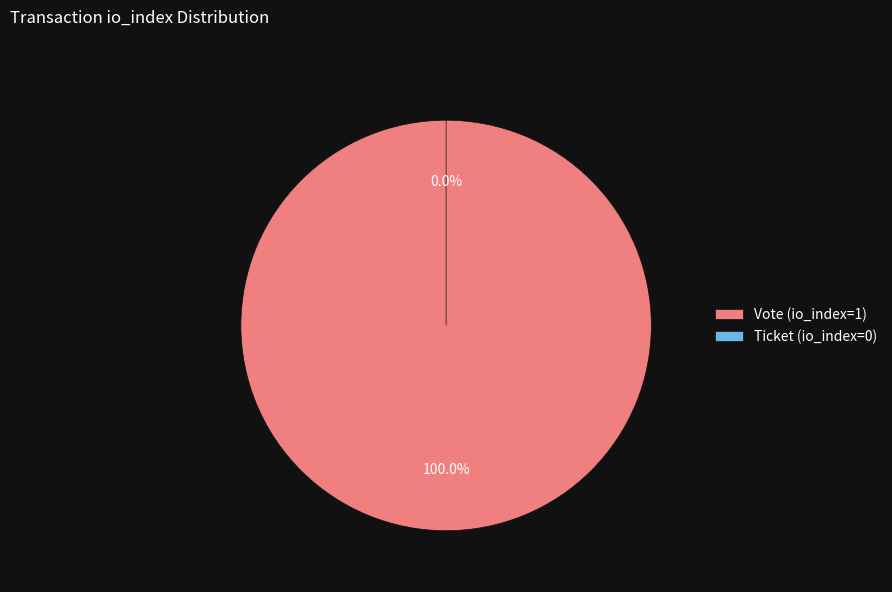

To the nearest percent, what is the average slice percentage?

50%